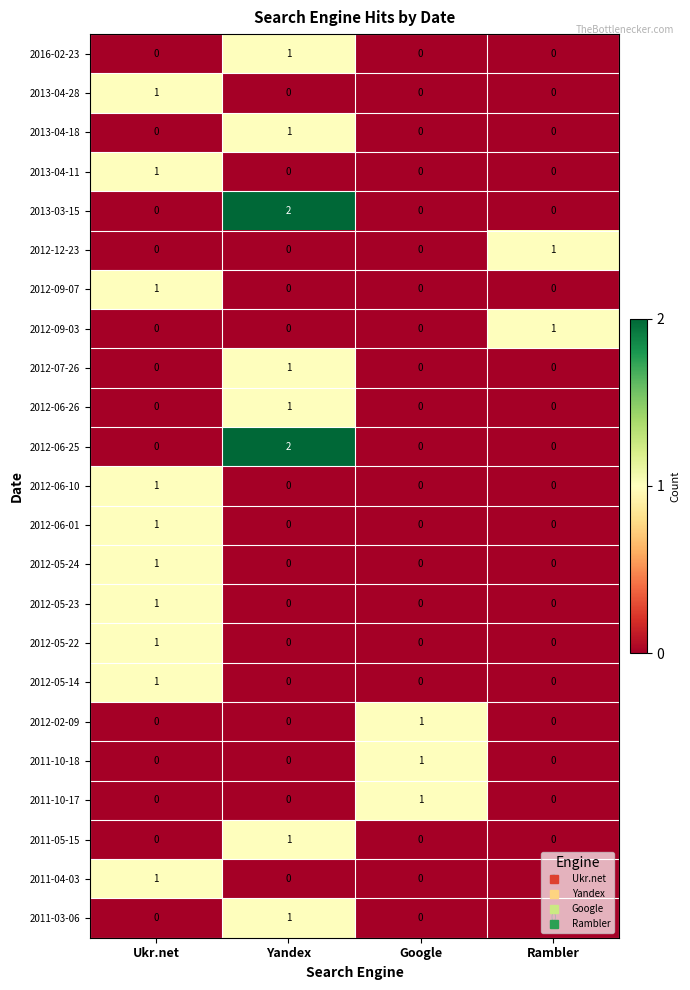

At how many categories does at least one series exceed 0?

4